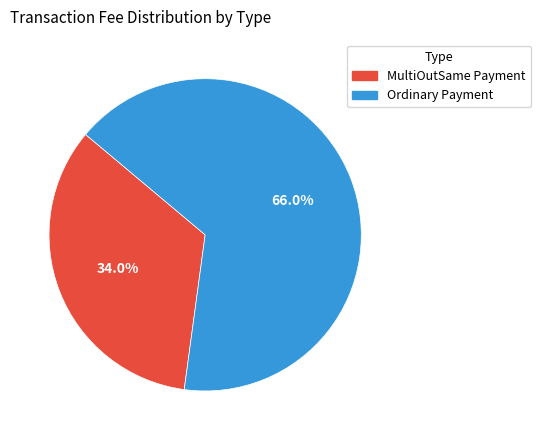

Is there any slice that represents more than half of the pie?

Yes